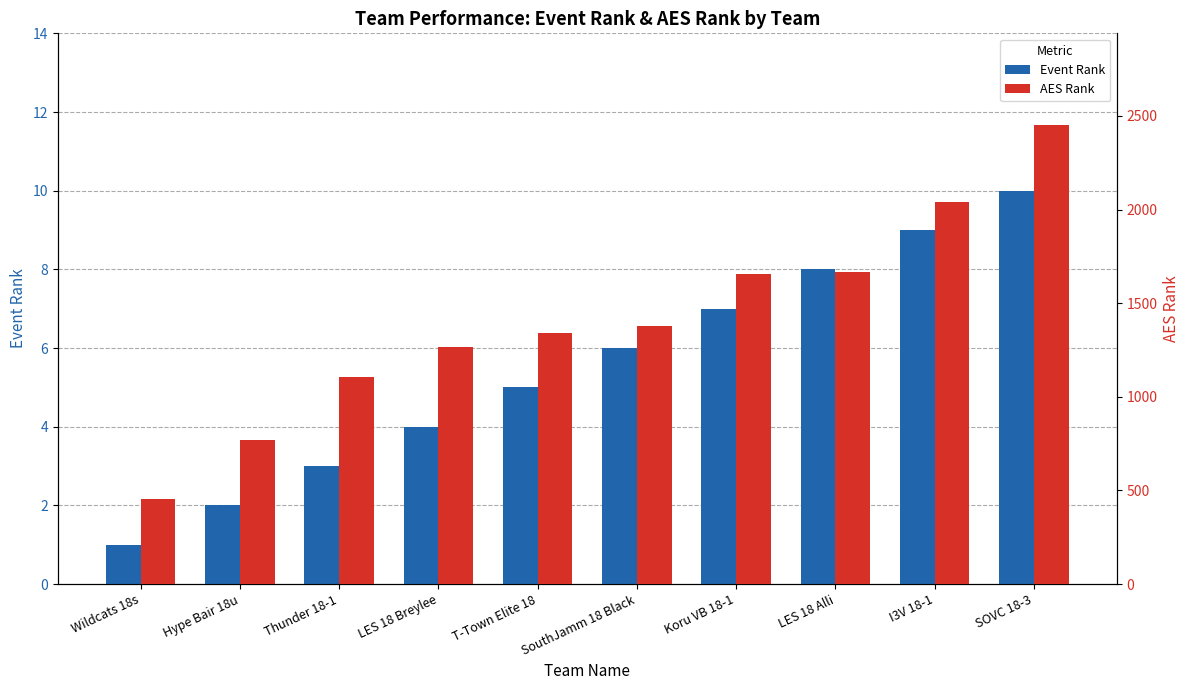

List the labels in order of Event Rank value, largest first.

SOVC 18-3, I3V 18-1, LES 18 Alli, Koru VB 18-1, SouthJamm 18 Black, T-Town Elite 18, LES 18 Breylee, Thunder 18-1, Hype Bair 18u, Wildcats 18s